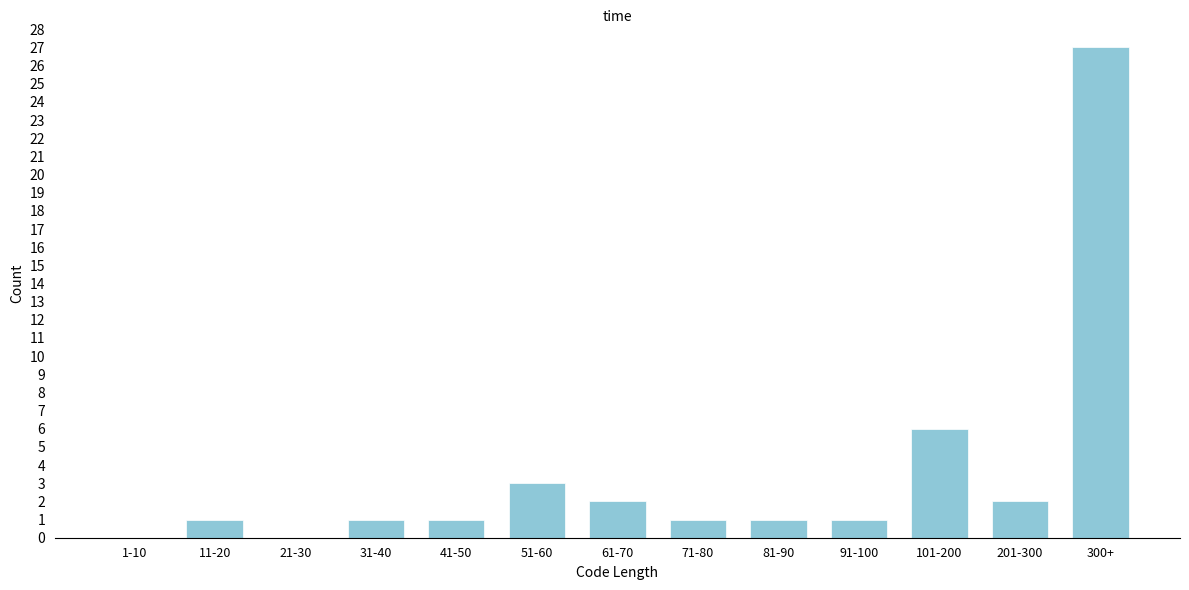

Reading left to right, what are all the values shown in this chart?

1-10=0	11-20=1	21-30=0	31-40=1	41-50=1	51-60=3	61-70=2	71-80=1	81-90=1	91-100=1	101-200=6	201-300=2	300+=27